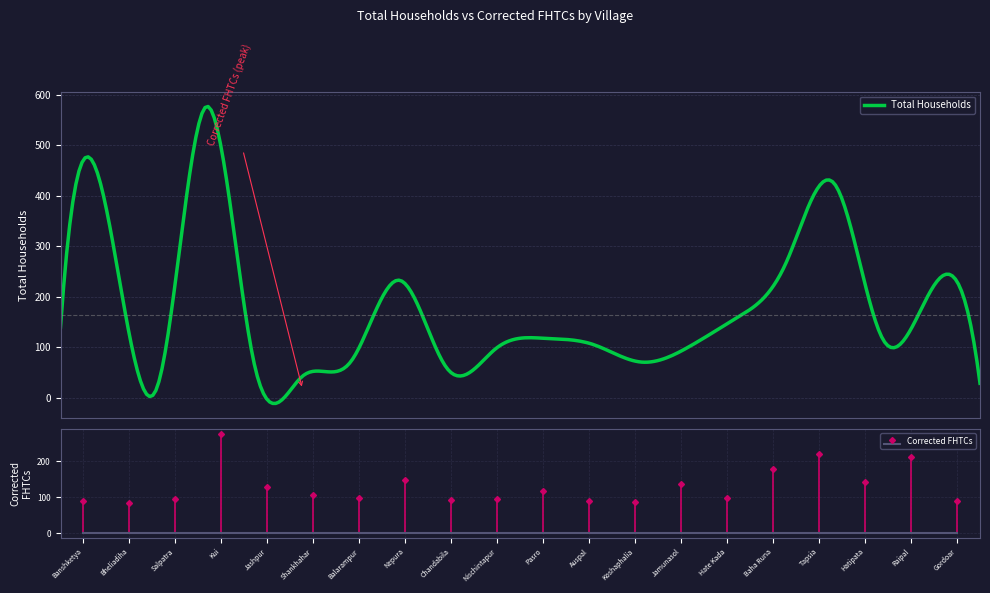

Reading left to right, list all the values displayed in this chart.

88	83	95	275	128	106	98	148	92	95	118	90	87	136	97	177	221	143	211	90